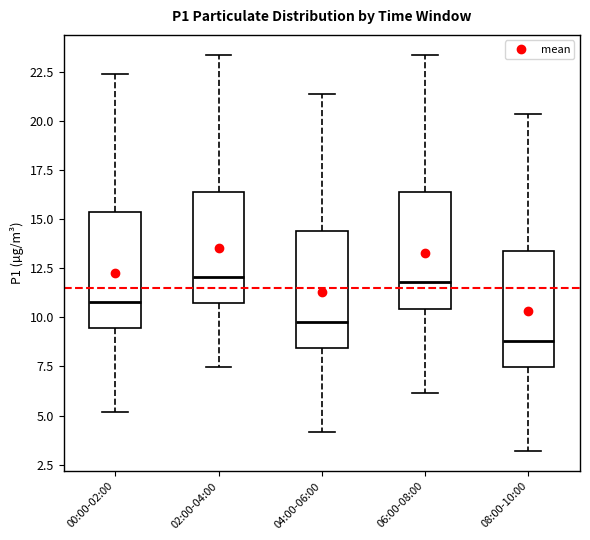

Reading left to right, read every box against the y-axis: the position of its median line, the range the box covers, and the ends of its whiskers. The values are not printed on the chart, so give them approximately, as read against the axis.

00:00-02:00: median 11.0, box 9.5 to 15.5, whiskers 5.0 to 22.5
02:00-04:00: median 12.0, box 10.5 to 16.5, whiskers 7.5 to 23.5
04:00-06:00: median 10.0, box 8.5 to 14.5, whiskers 4.0 to 21.5
06:00-08:00: median 12.0, box 10.5 to 16.5, whiskers 6.0 to 23.5
08:00-10:00: median 9.0, box 7.5 to 13.5, whiskers 3.0 to 20.5